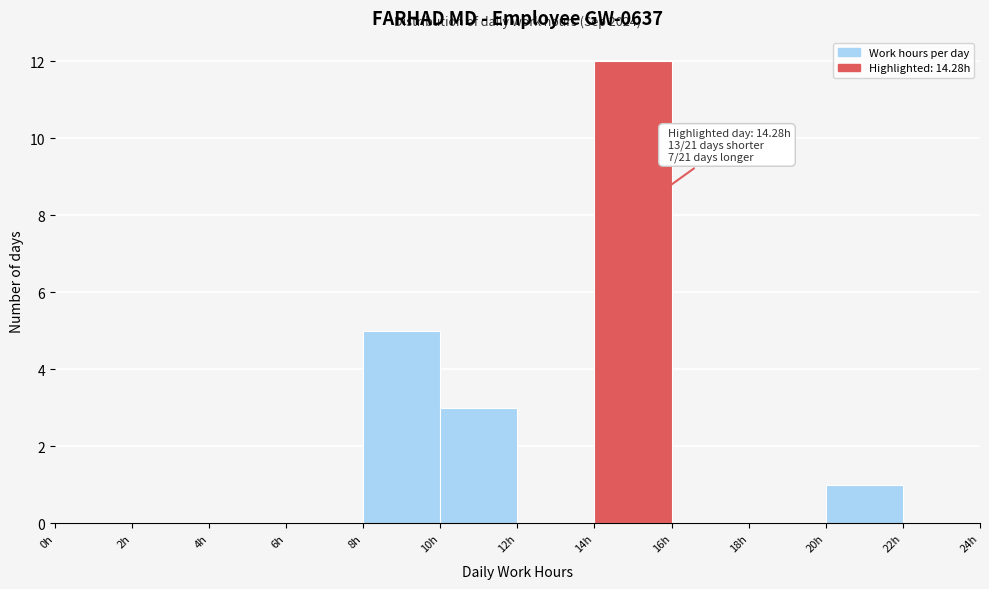

Over which range of the x-axis is the bar tallest?

14 to 16